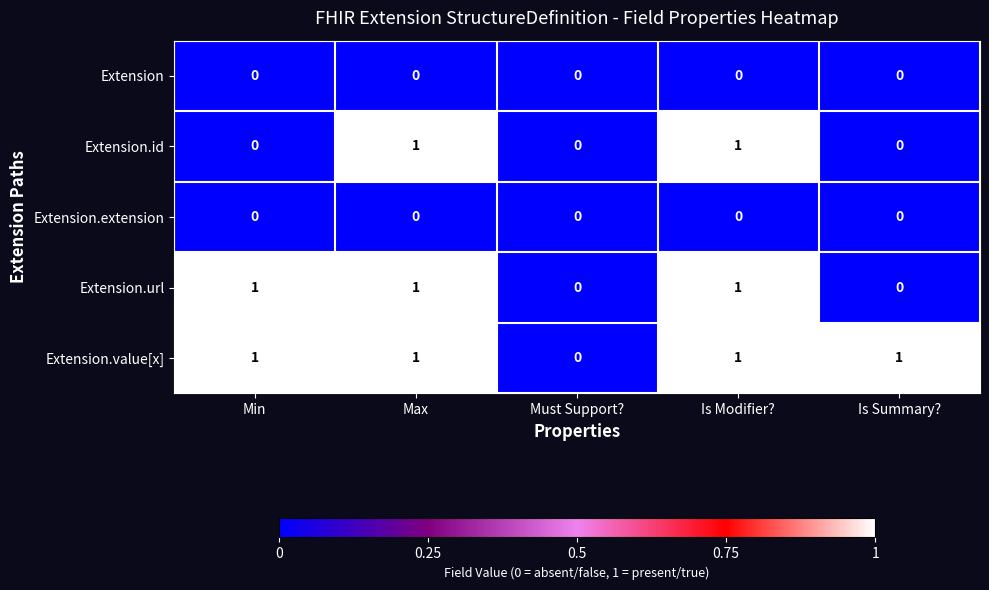

Where is Extension.value[x] nearest to the value 0?

Must Support?